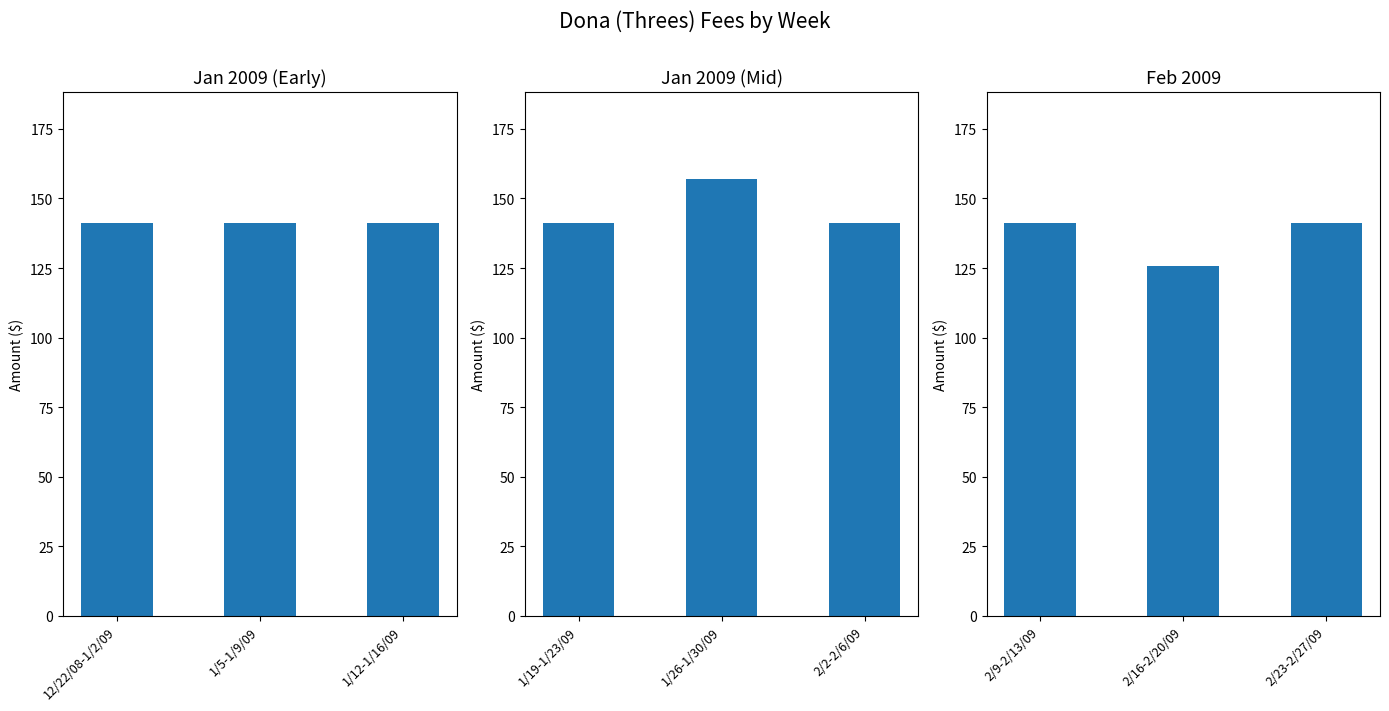

Approximately how many times larger is the value at 2/23-2/27/09 compared to 2/9-2/13/09?

1.0